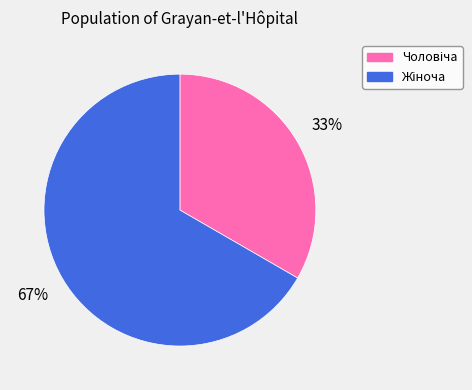

Does any single category account for the majority?

Yes